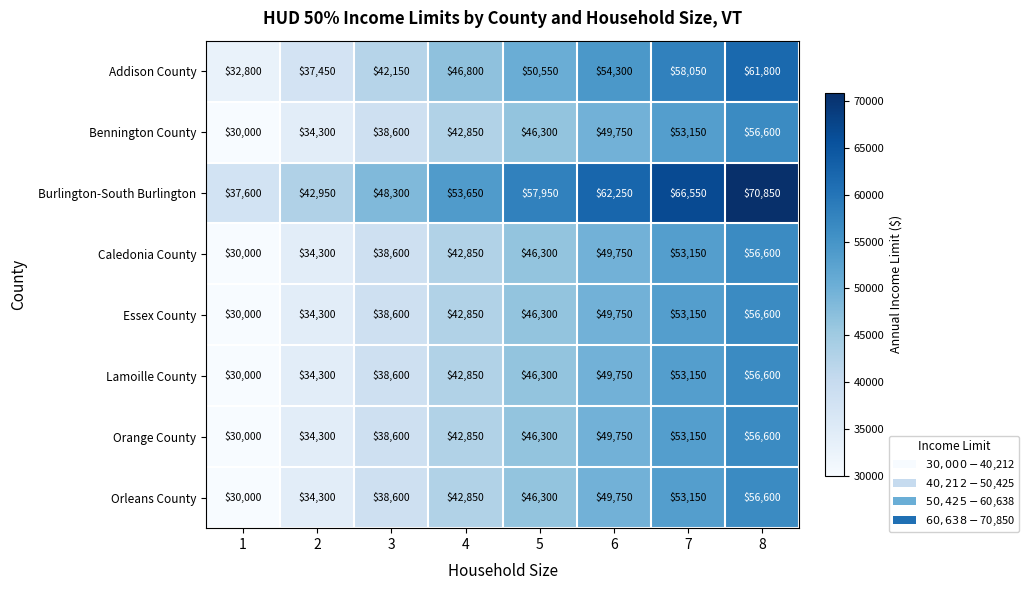

List the labels in order of Bennington County value, smallest first.

1, 2, 3, 4, 5, 6, 7, 8